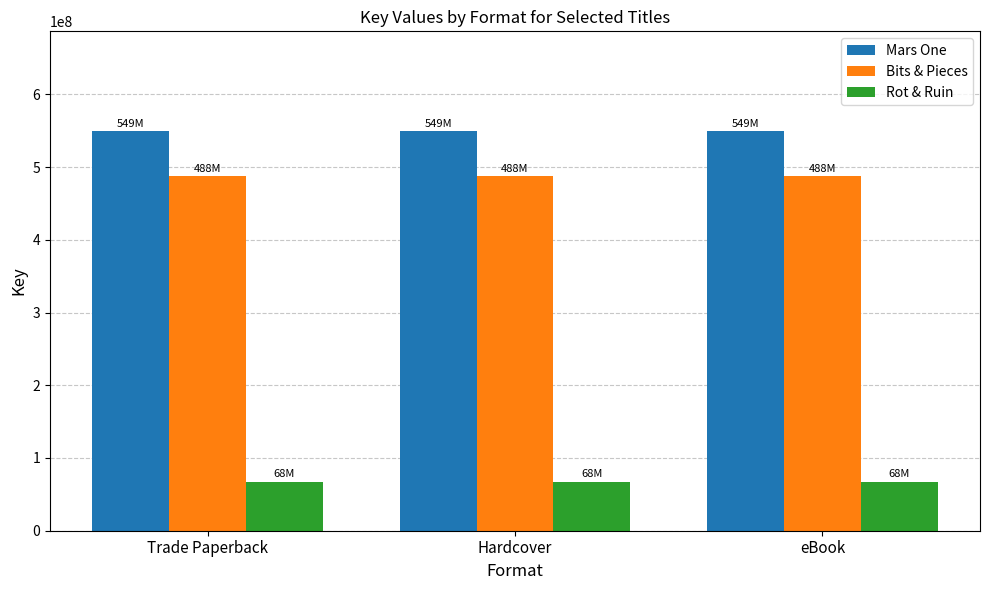

Rank the series at eBook from lowest to highest value.

Rot & Ruin, Bits & Pieces, Mars One